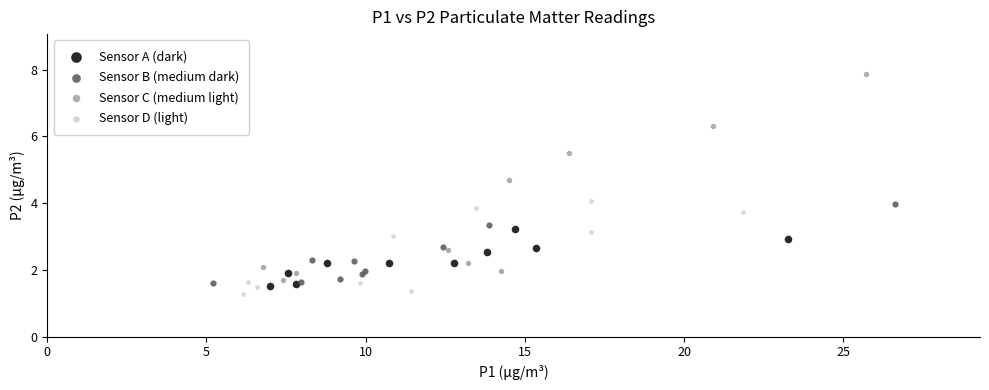

What are all the series names shown in the legend?

Sensor A (dark), Sensor B (medium dark), Sensor C (medium light), Sensor D (light)